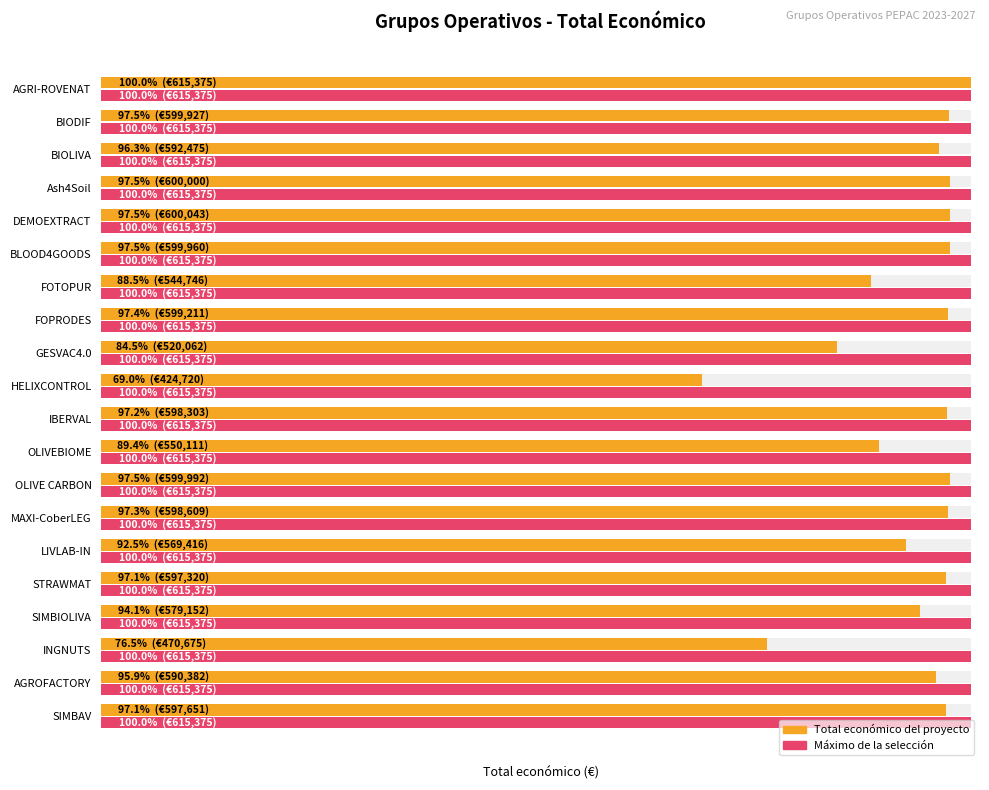

How many bars are there in total?

40